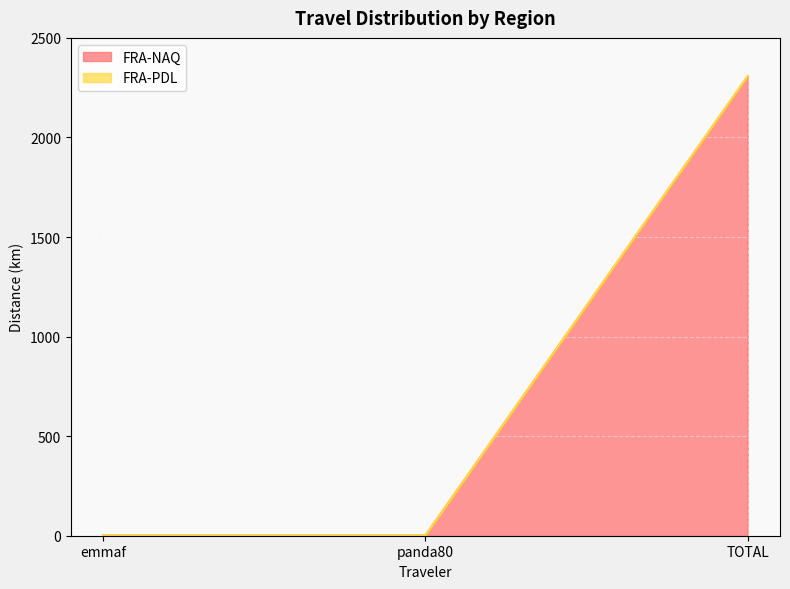

Which category has the highest value across all series?

TOTAL